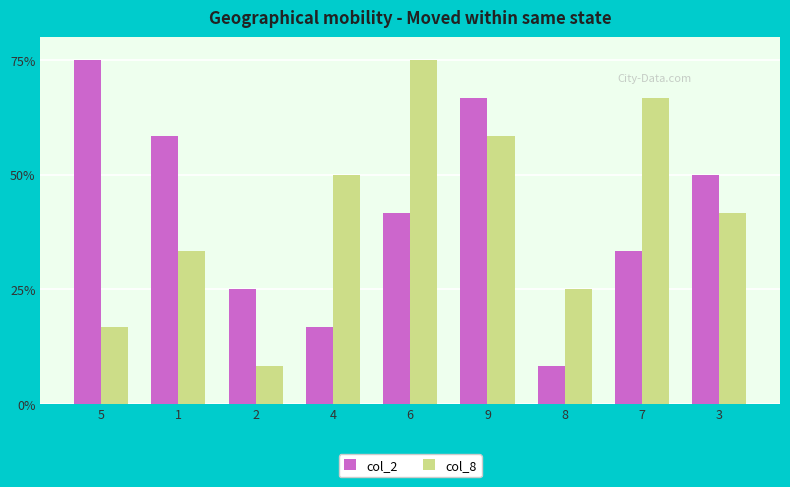

What is the total value across all series at 9?

125.0